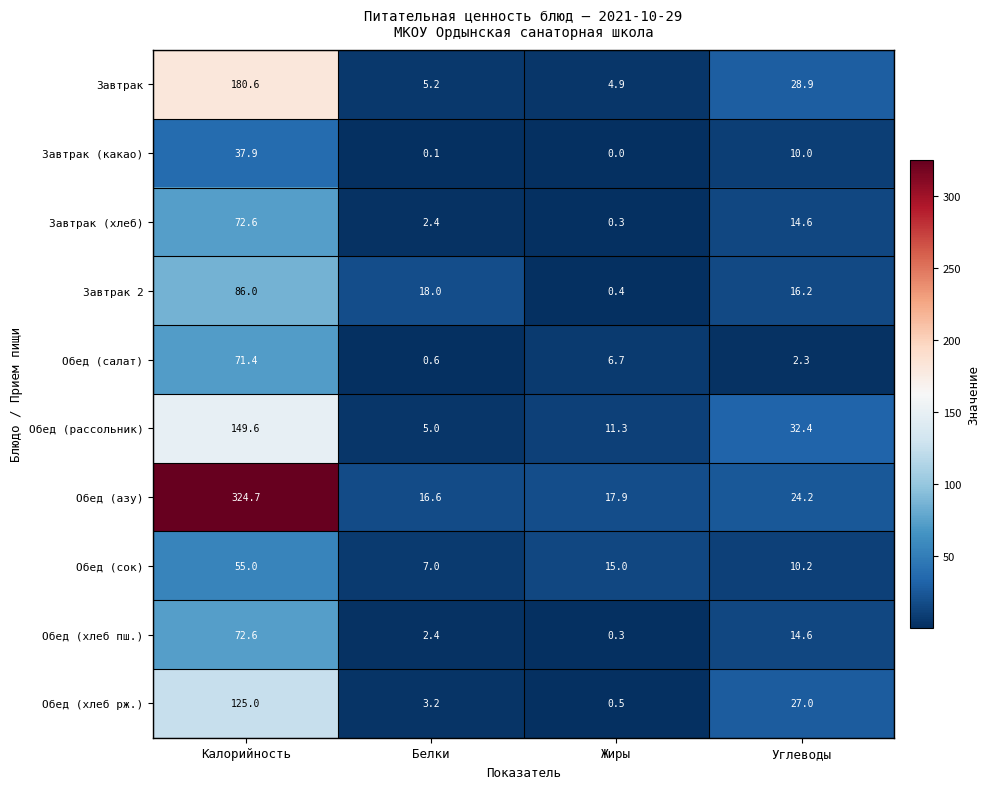

Where is Завтрак (хлеб) nearest to the value 36?

Углеводы